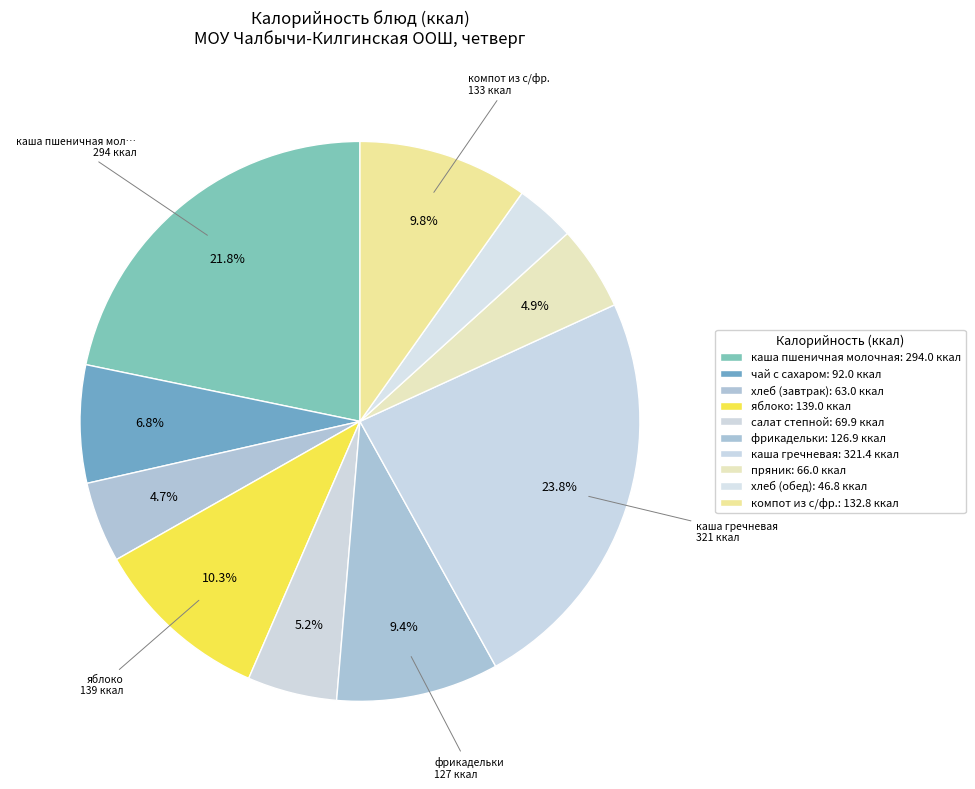

Does компот из с/фр. represent more than half of the total?

No